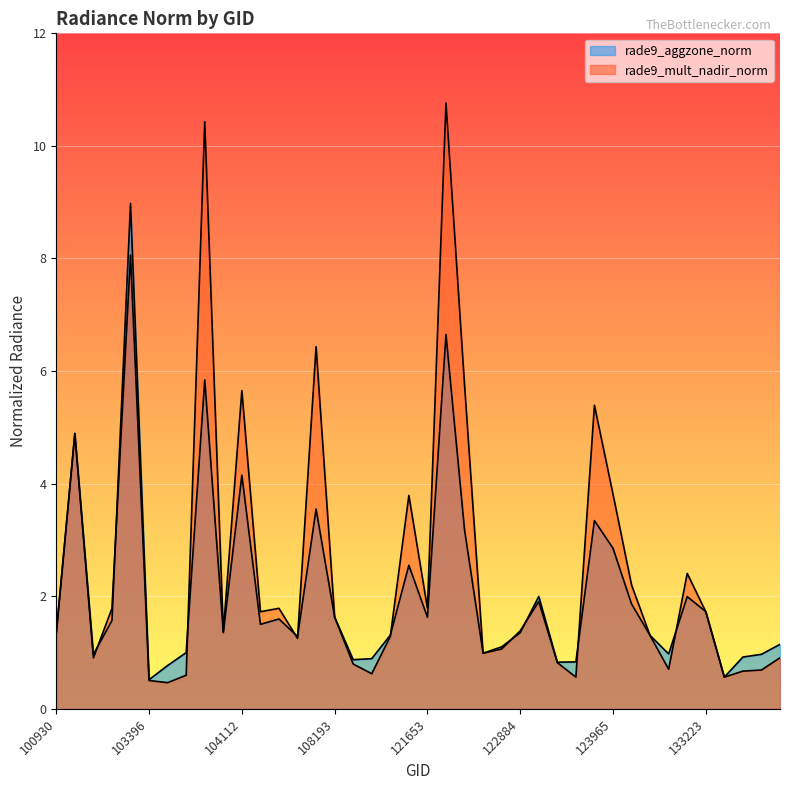

True or false: rade9_mult_nadir_norm has a value of 5.9 at 109595.

False